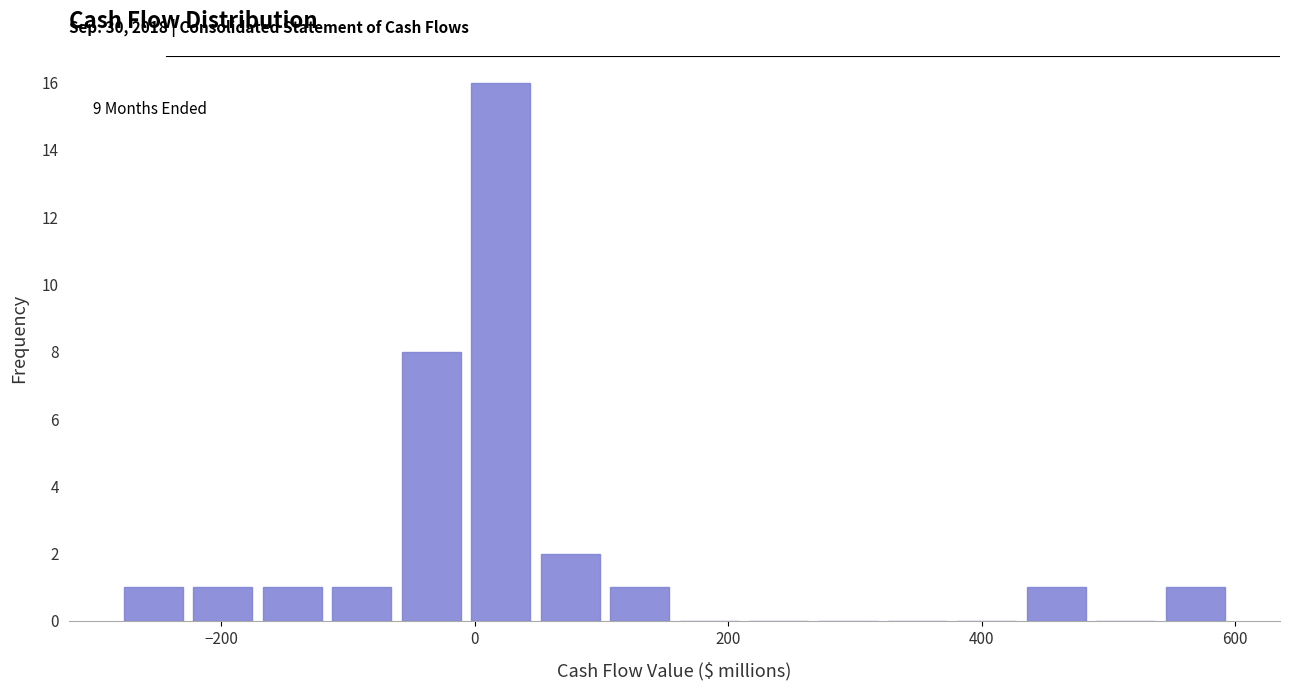

Read against the x-axis, roughly where is the centre of the tallest bar?

20